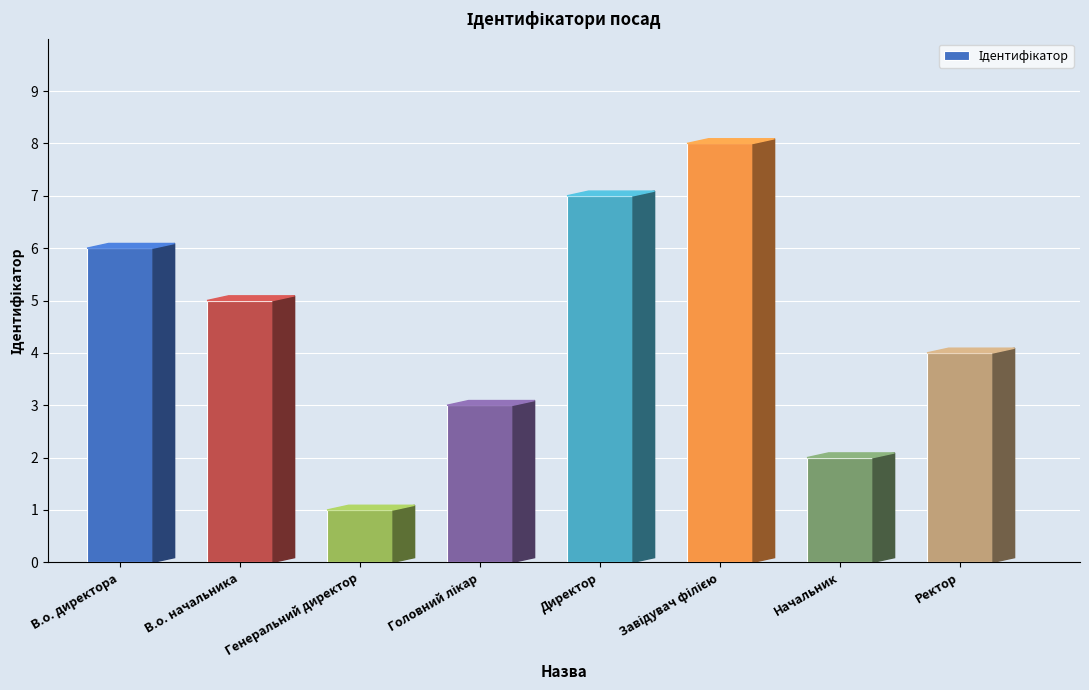

True or false: the data shows 8 at В.о. директора.

False